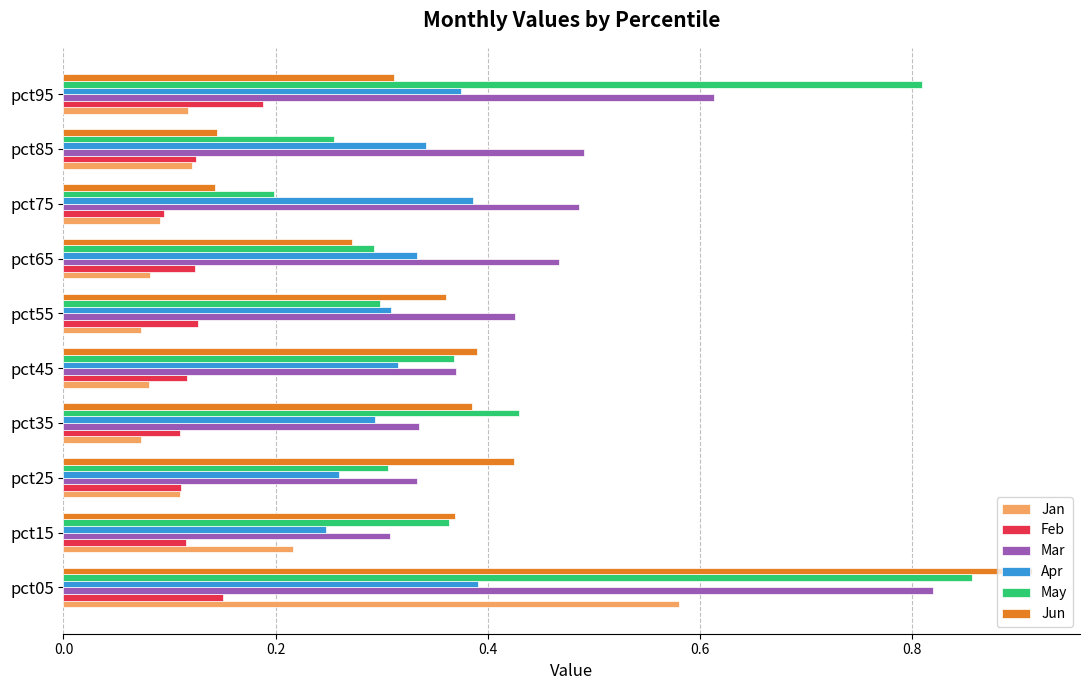

At how many categories does at least one series exceed 0?

10